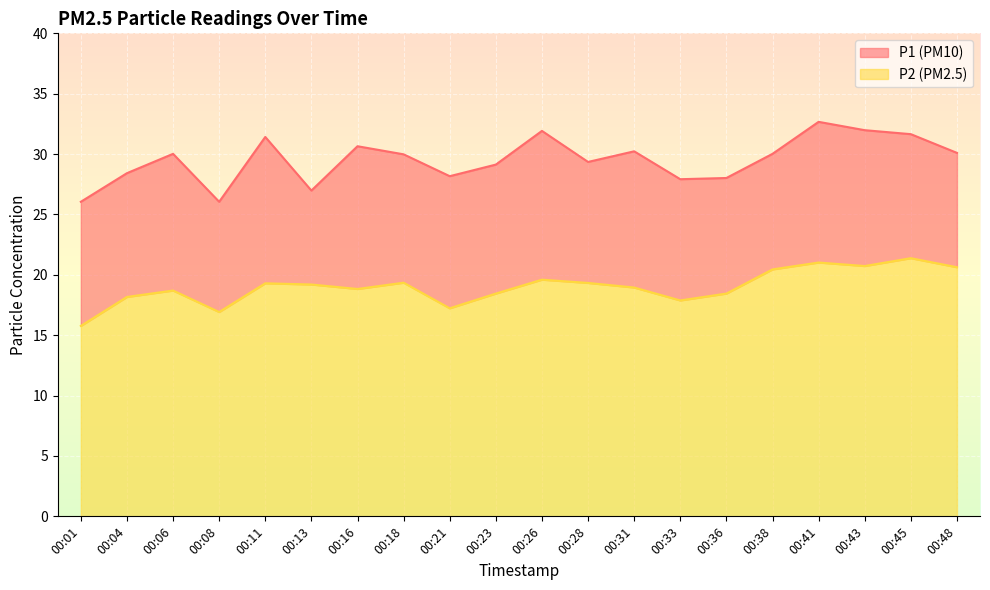

True or false: P2 and P1 cross at least once.

False